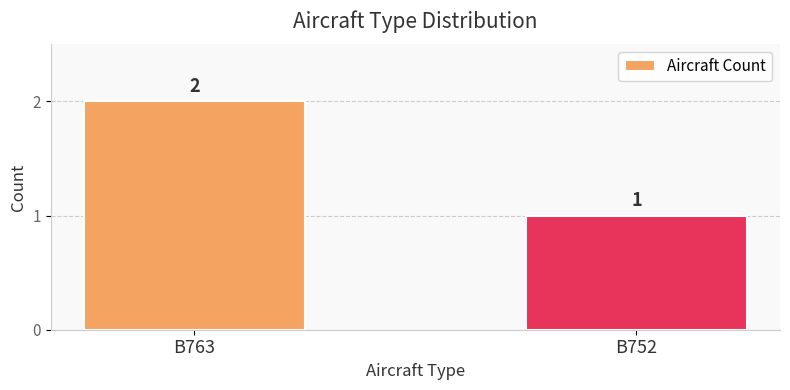

Reading left to right, list all the values displayed in this chart.

B763=2	B752=1